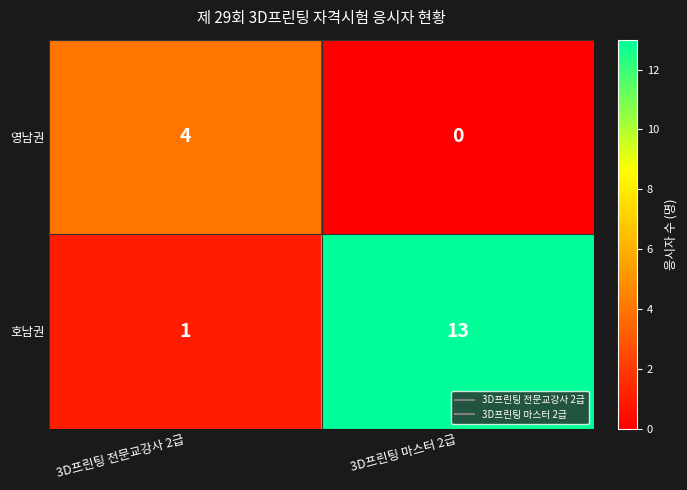

Rank the series by their average value, from highest to lowest.

호남권, 영남권